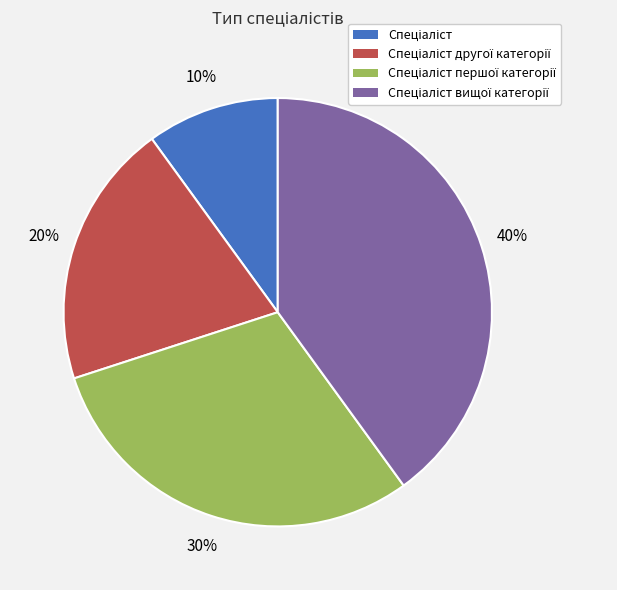

To the nearest percent, what is the average slice percentage?

25%